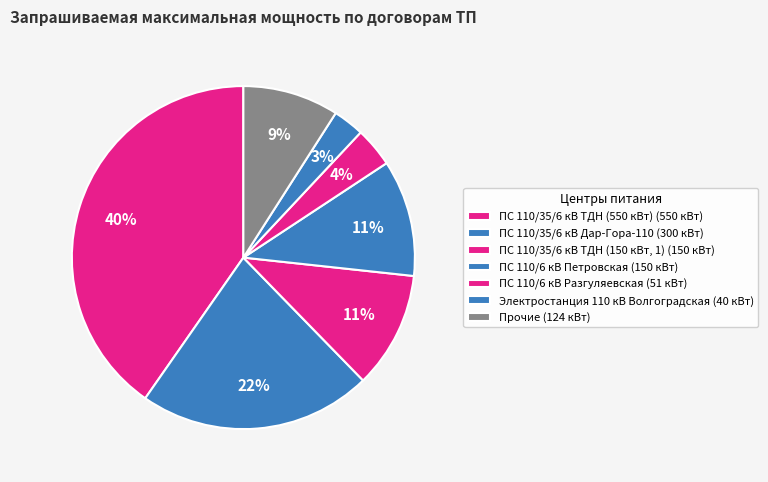

How many slices are in this pie chart?

7